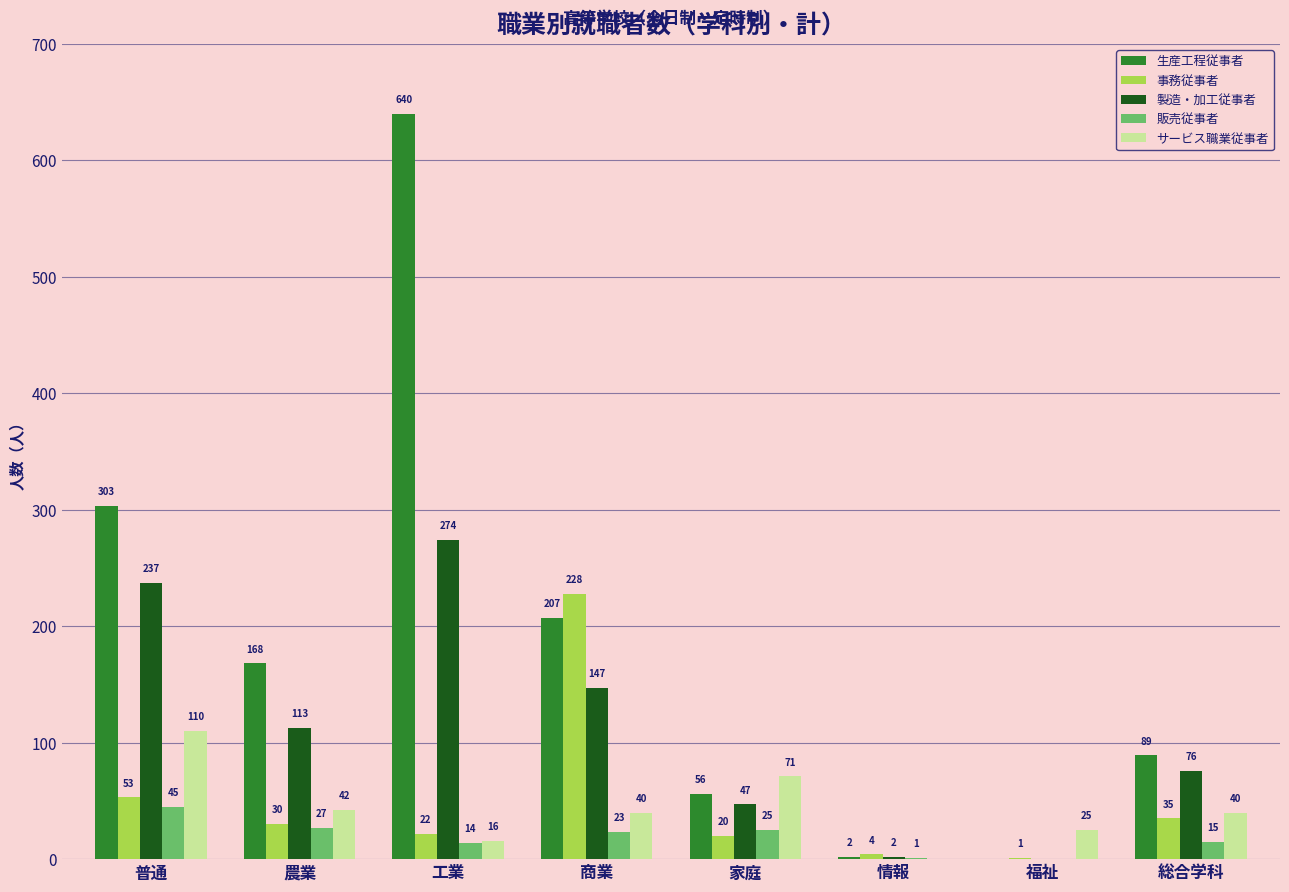

Which category has the highest value in the 製造・加工従事者 series?

工業